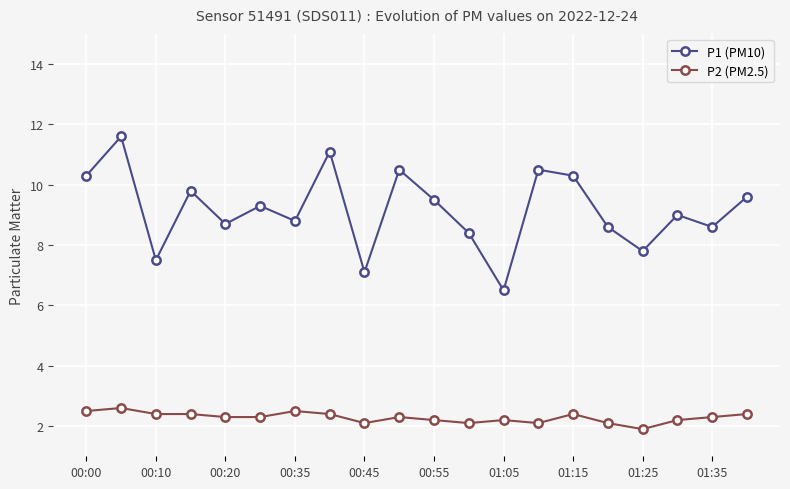

What is the minimum value shown in the chart?

1.9